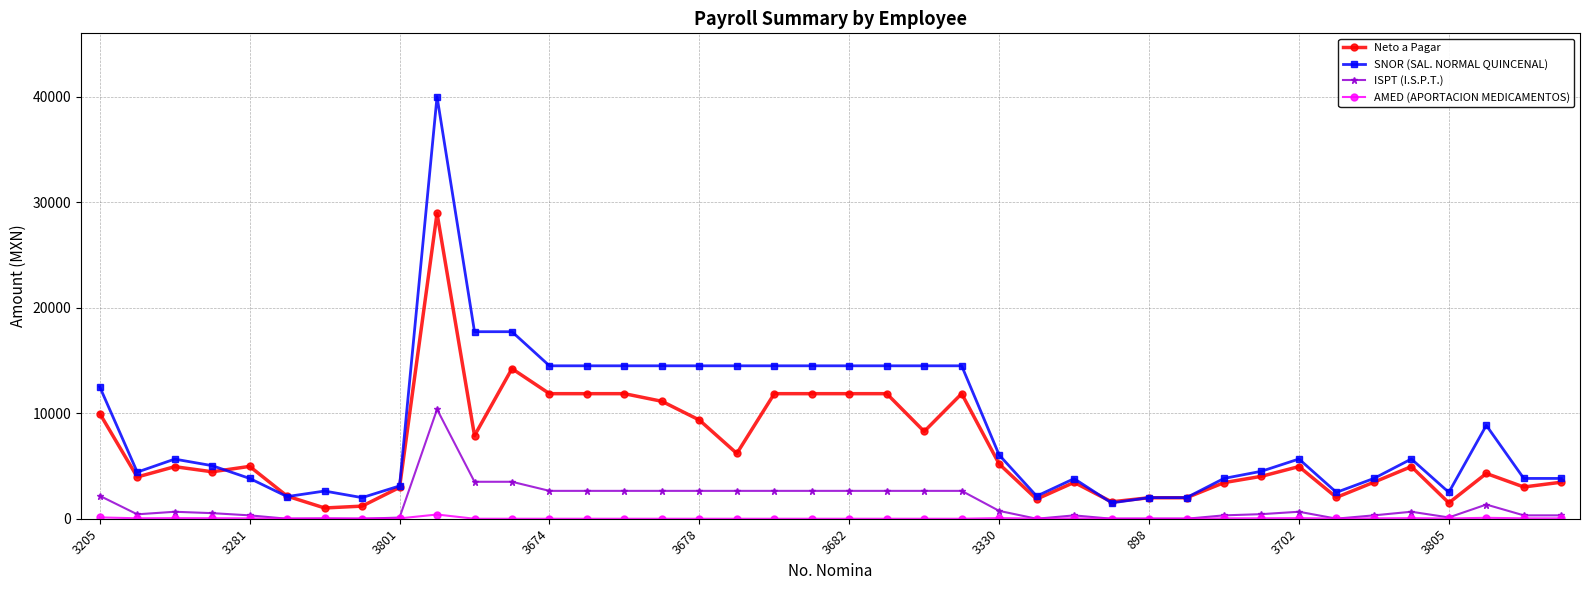

At how many categories does at least one series exceed 15555?

3